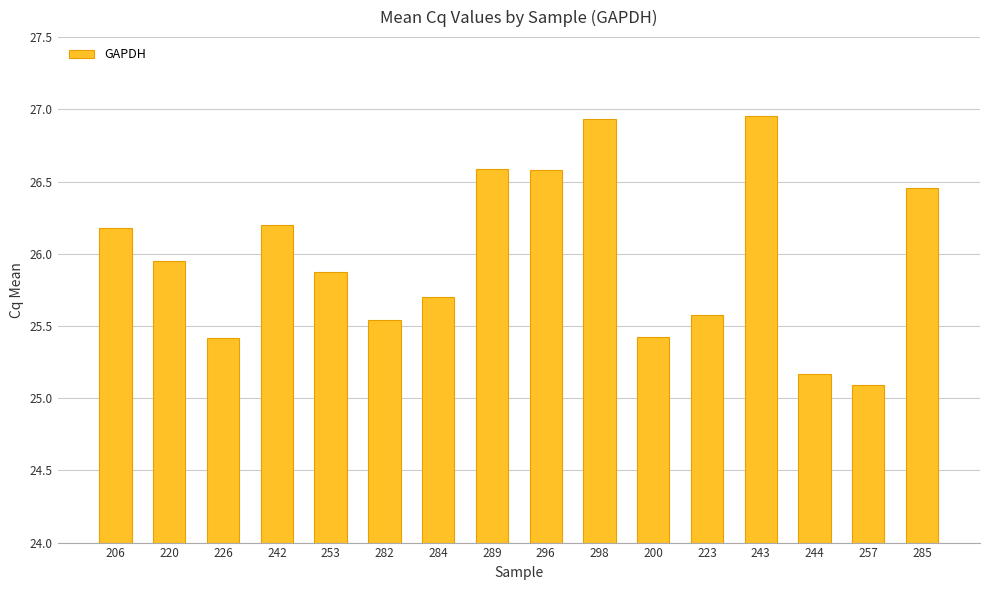

What is the average value?

26.0